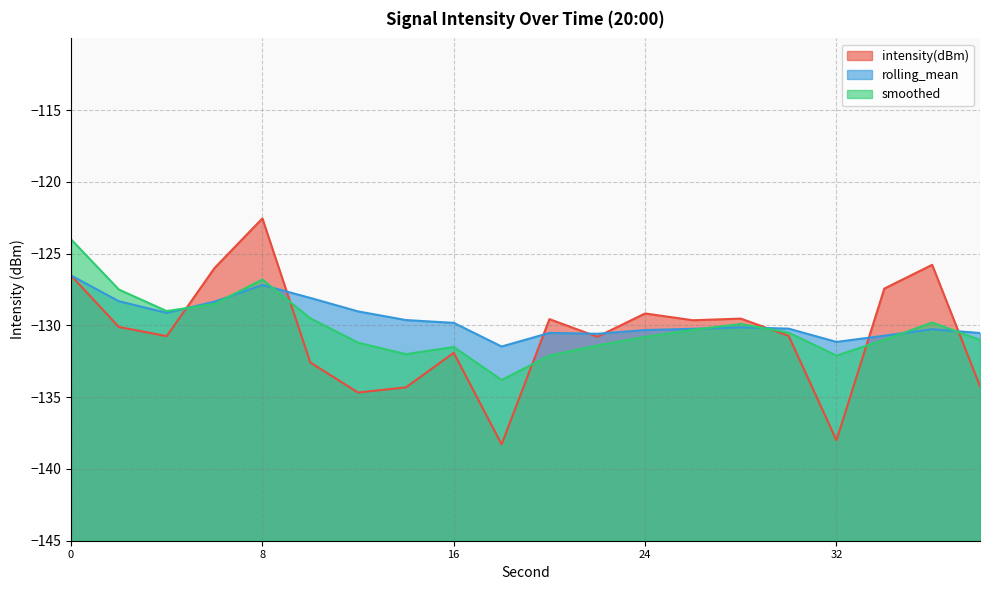

True or false: smoothed has a value of -62.5 at 28.

False